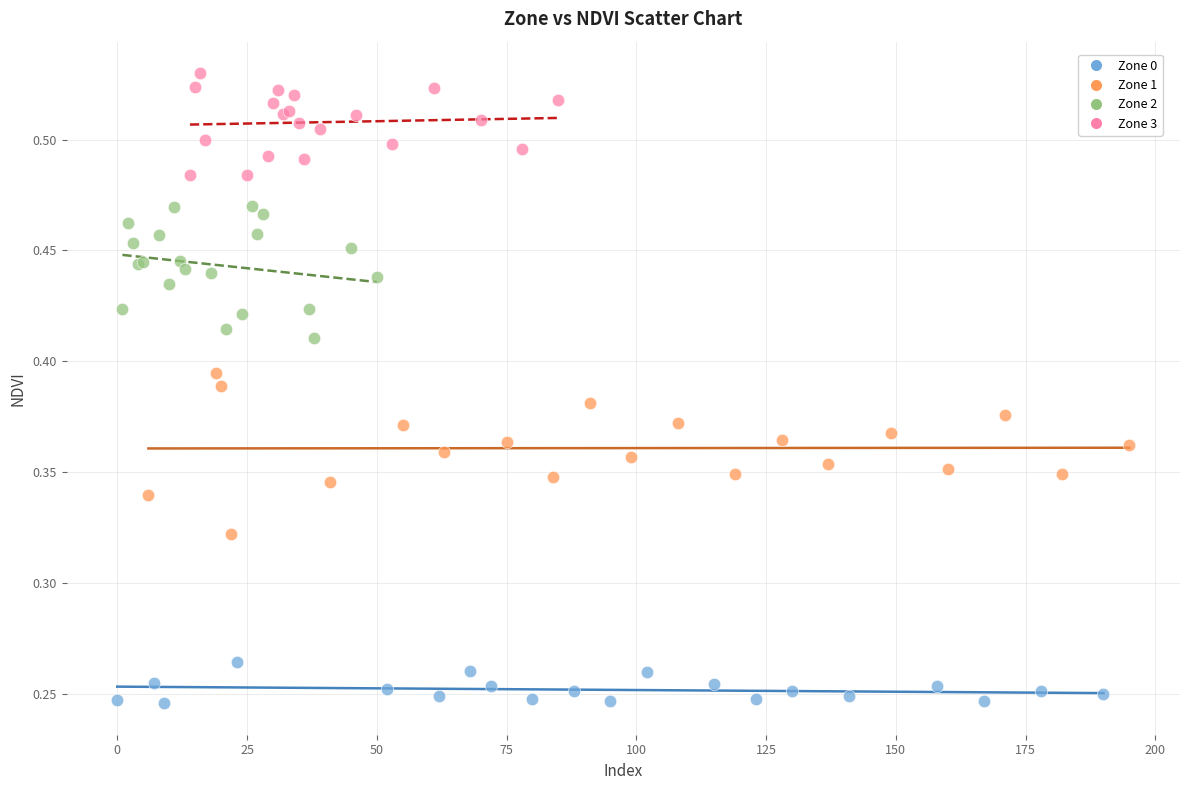

Which series reaches the maximum Y coordinate?

Zone 3